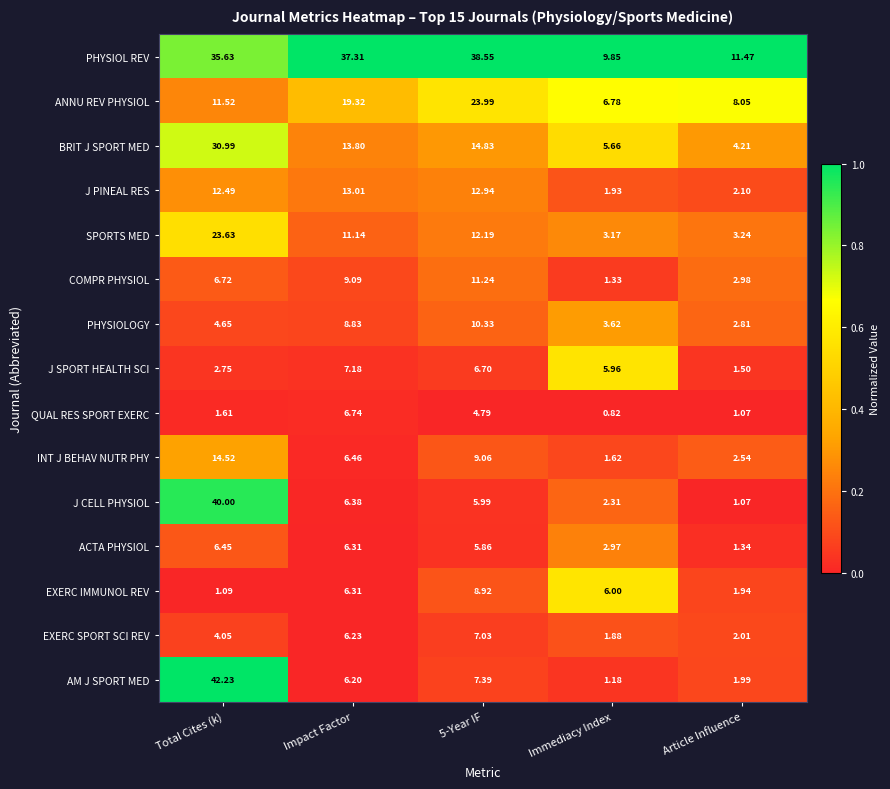

Is the value of PHYSIOLOGY at 5-Year IF greater than the value of EXERC SPORT SCI REV at Immediacy Index?

Yes